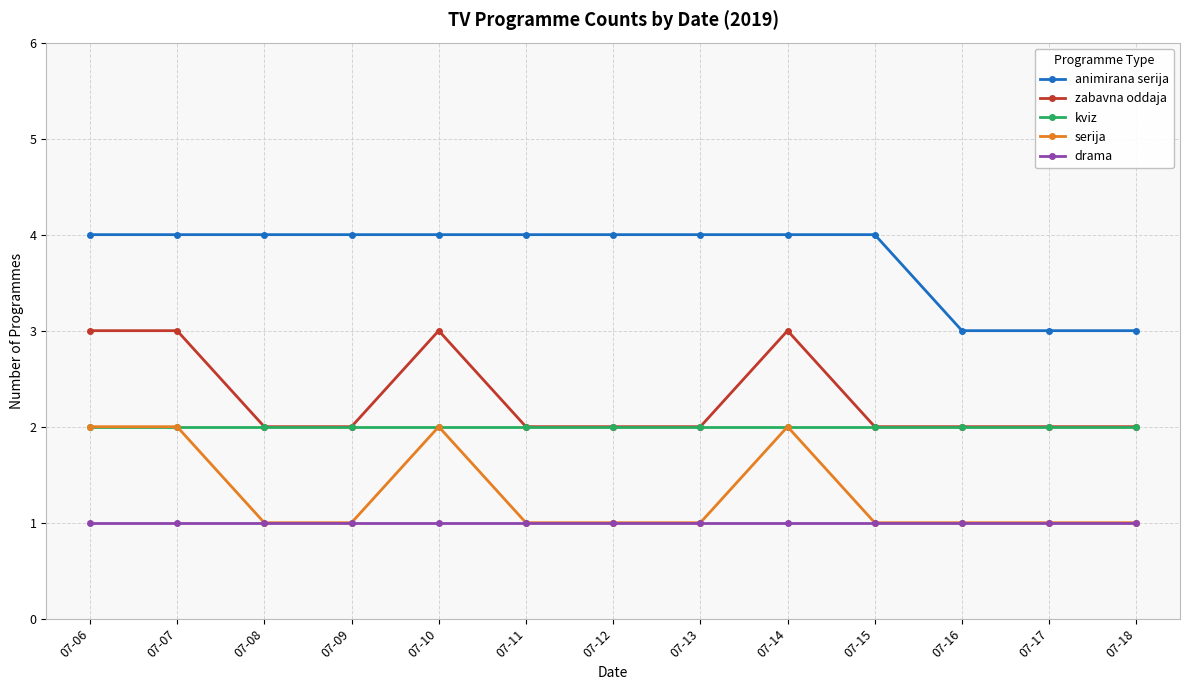

What is the greatest value displayed?

4